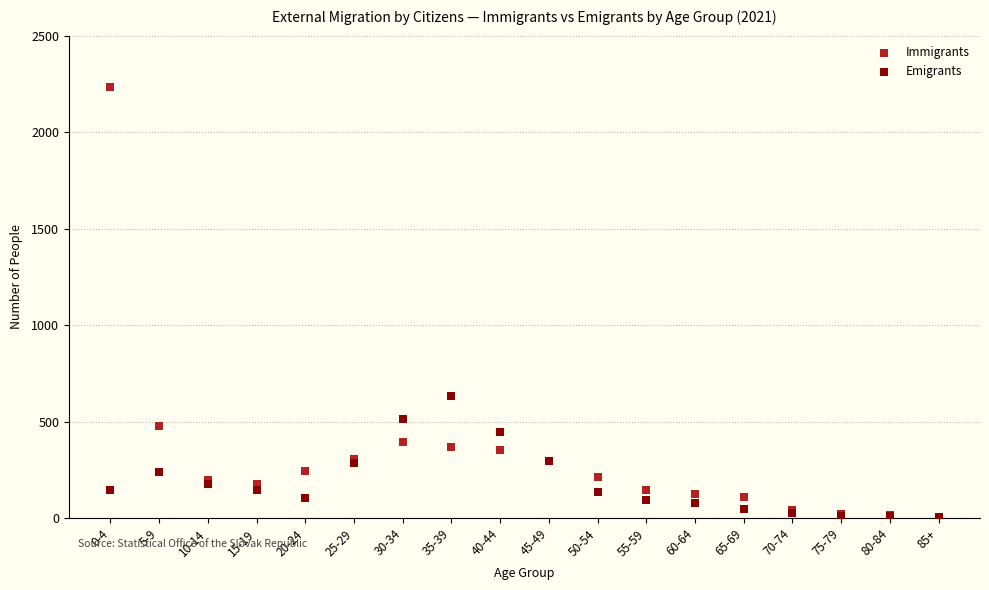

Which series contains the highest Y value?

Immigrants